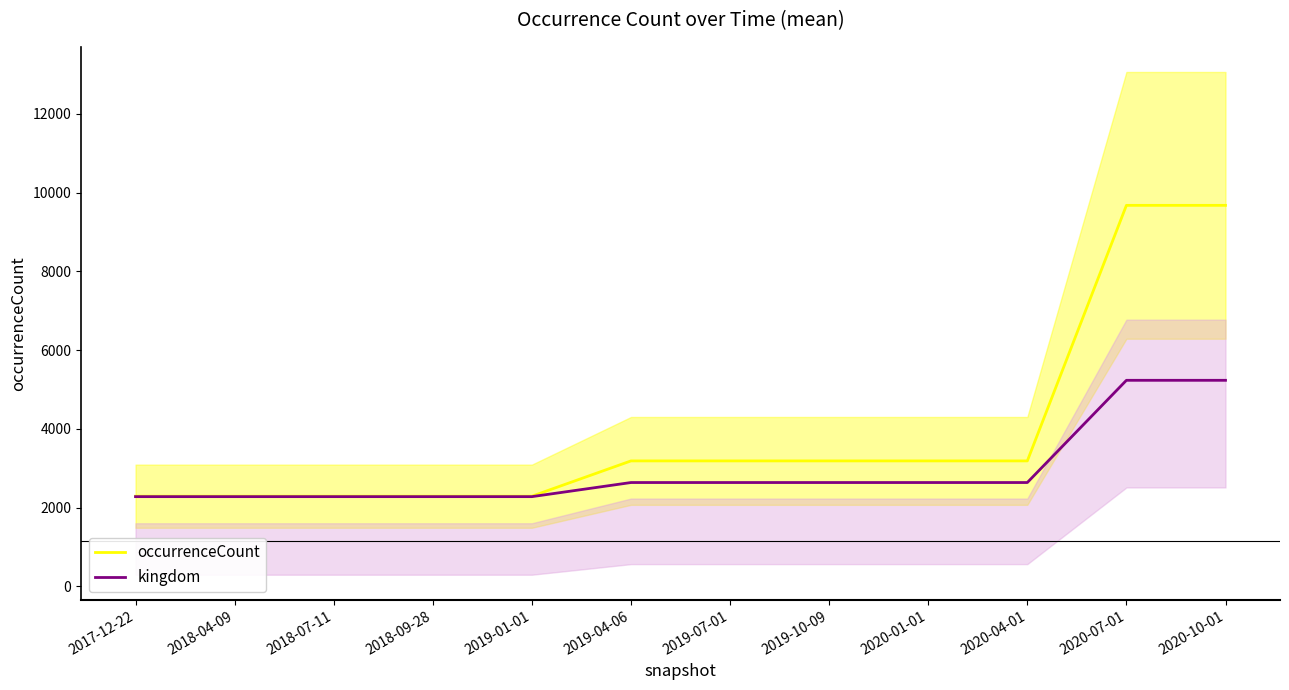

What is the value of the occurrenceCount point at the 7th from the left?

3187.0